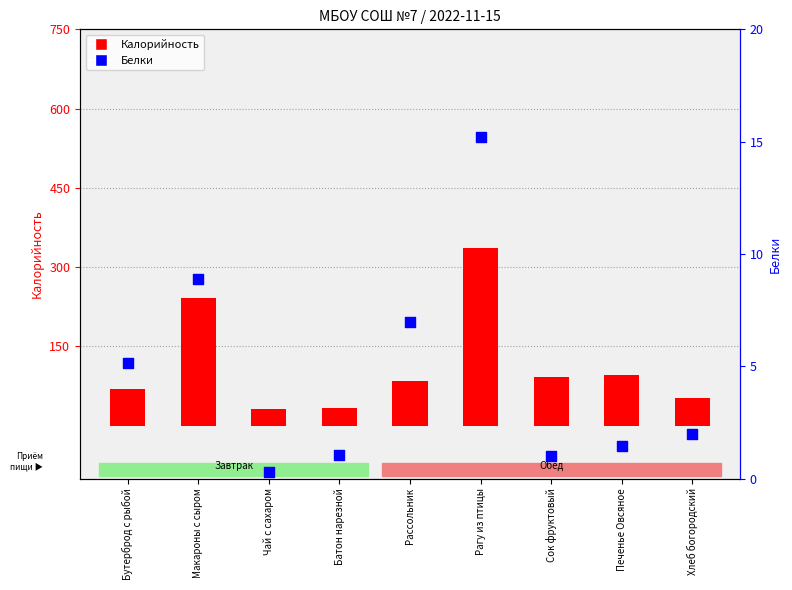

At which category is the sum across all series the highest?

Рагу из птицы